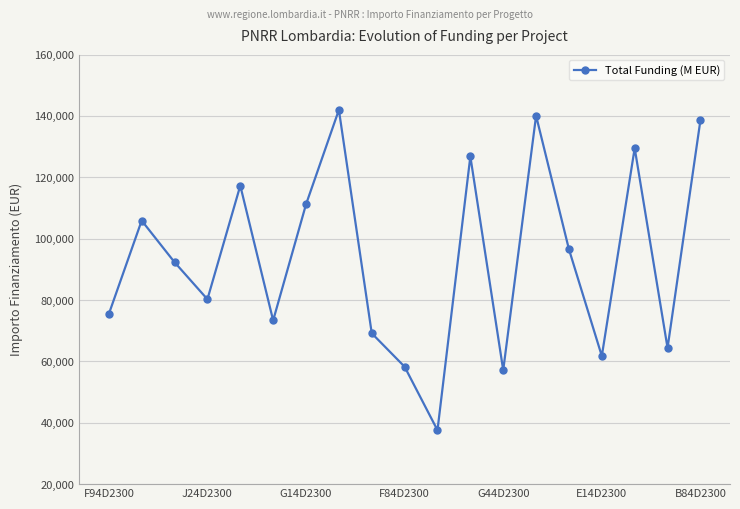

What is the difference between the second highest and second lowest values?

82943.6